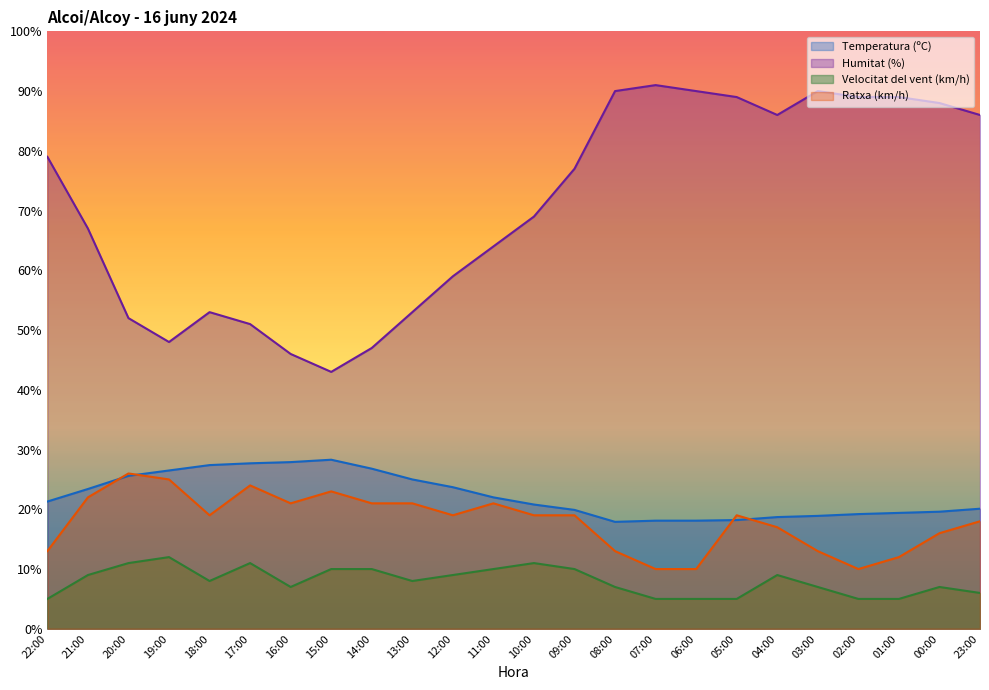

At which category does Ratxa (km/h) reach its first local valley?

18:00